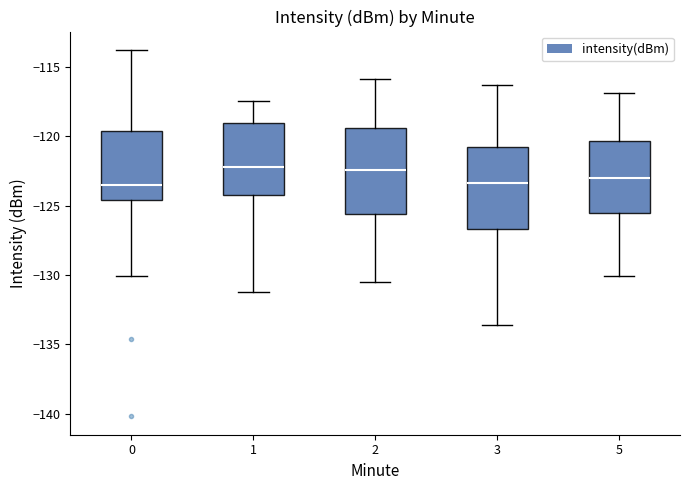

Where does the median line of the box at x = 0 sit on the y-axis? The values are not printed on the chart, so give them approximately, as read against the axis.

-123.5